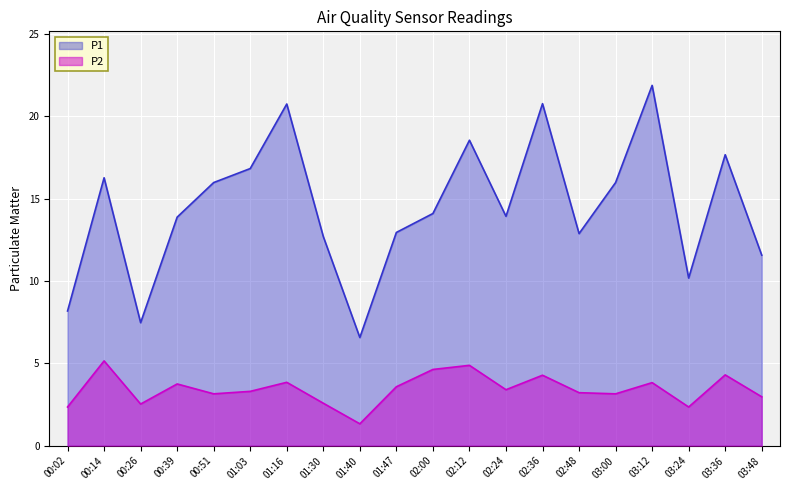

What is the lowest value of the P1 series?

6.6